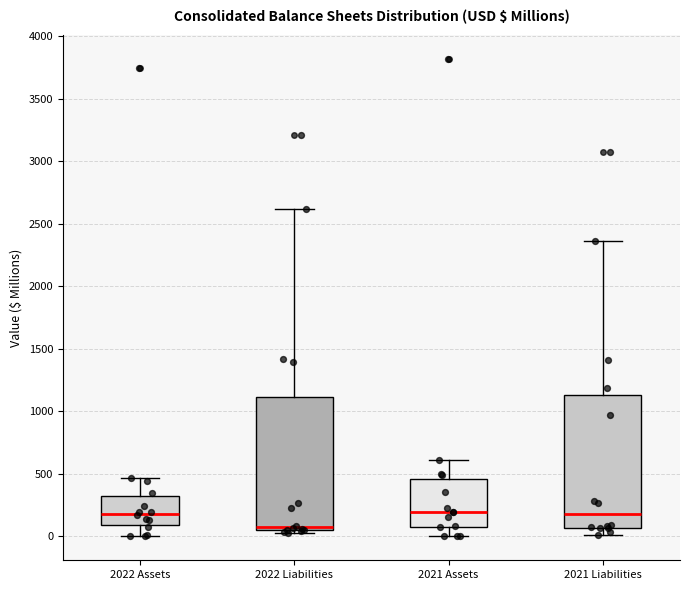

Reading left to right, transcribe this box plot: for each box, give where its median line is, the range the box spans, and where its two whiskers end, as read against the y-axis. The values are not printed on the chart, so give them approximately, as read against the axis.

2022 Assets: median 200, box 100 to 300, whiskers 0 to 450
2022 Liabilities: median 50 (just above the box's lower edge), box 50 to 1100, whiskers 50 (just below the box's lower edge) to 2600
2021 Assets: median 200, box 100 to 450, whiskers 0 to 600
2021 Liabilities: median 200, box 50 to 1150, whiskers 0 to 2350